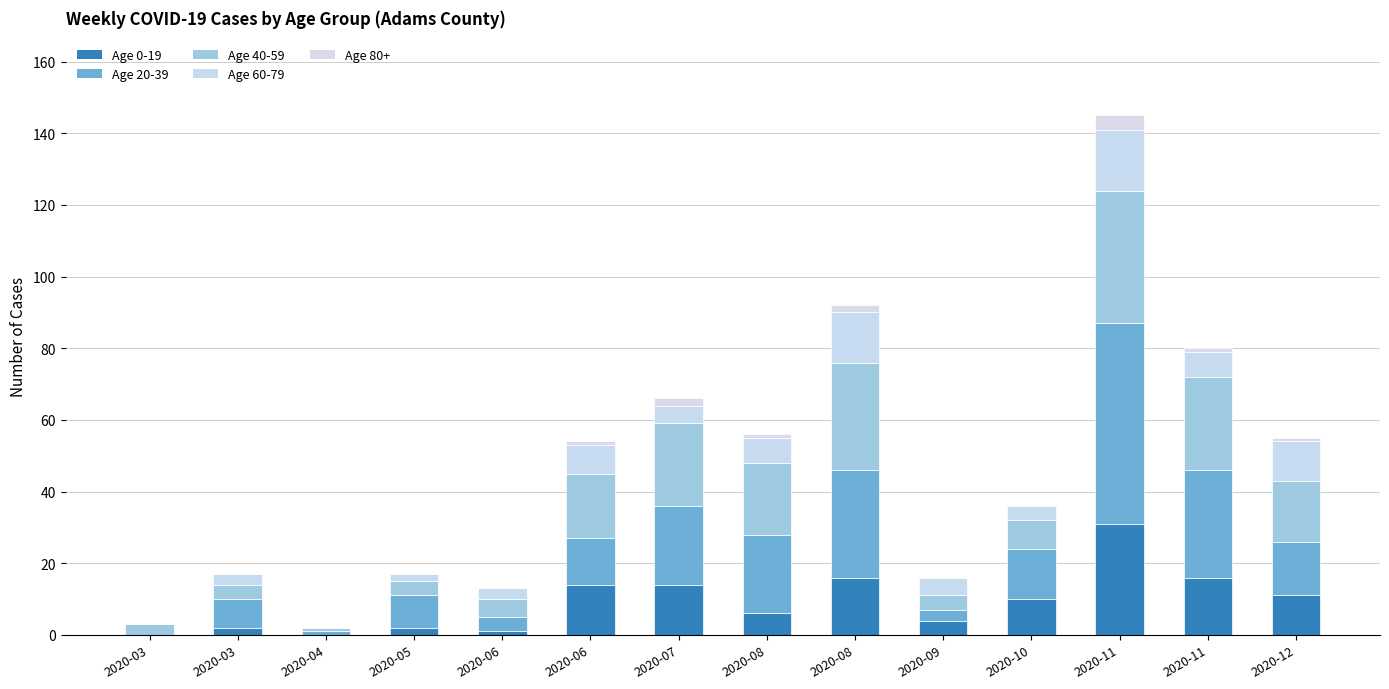

Count the number of data series in this chart.

5